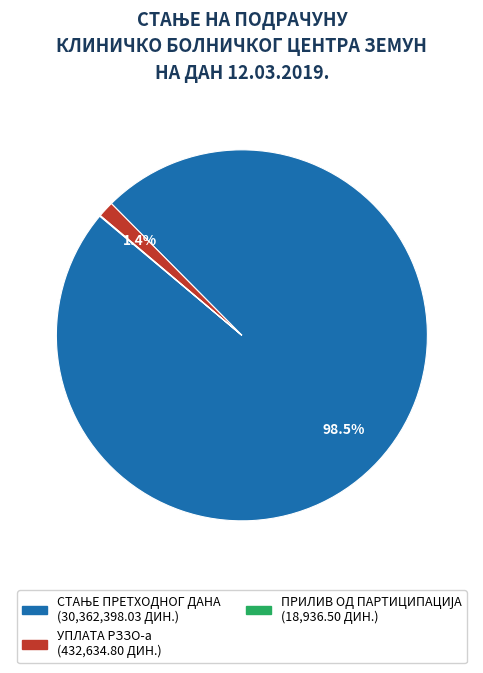

Does any single category account for the majority?

Yes